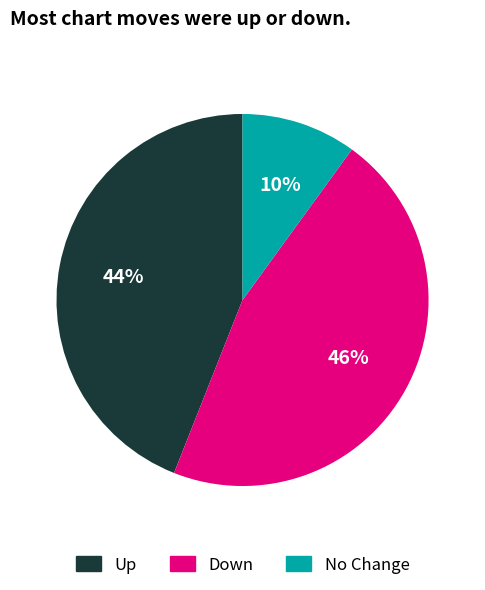

Rank the categories by value from lowest to highest.

No Change, Up, Down